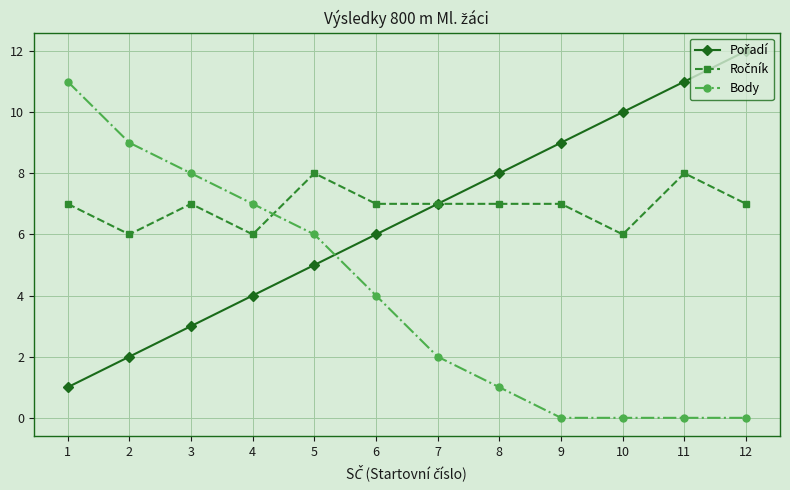

At how many categories does at least one series exceed 0?

12